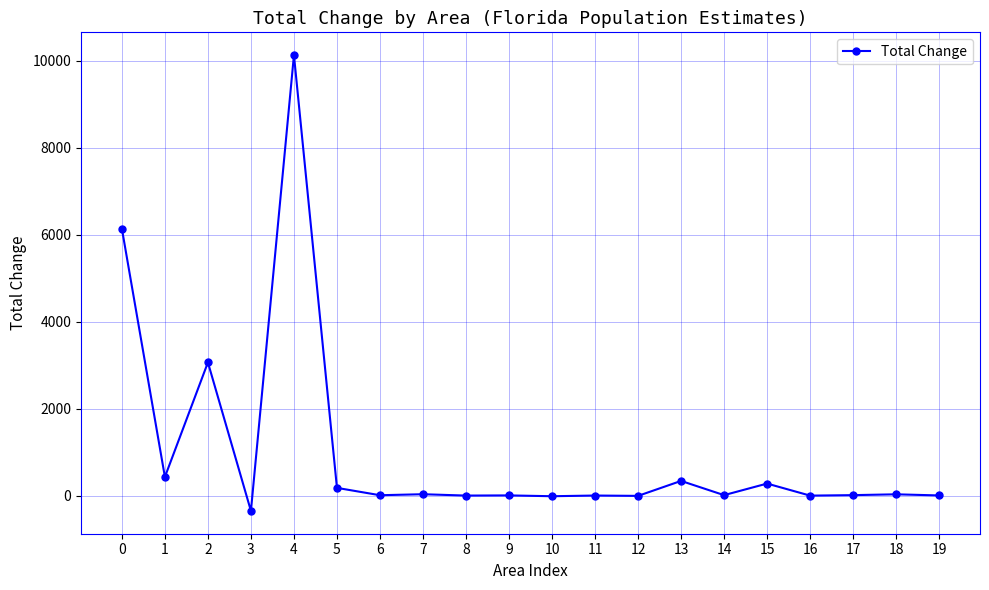

Between 4 and 11, which is larger?

4